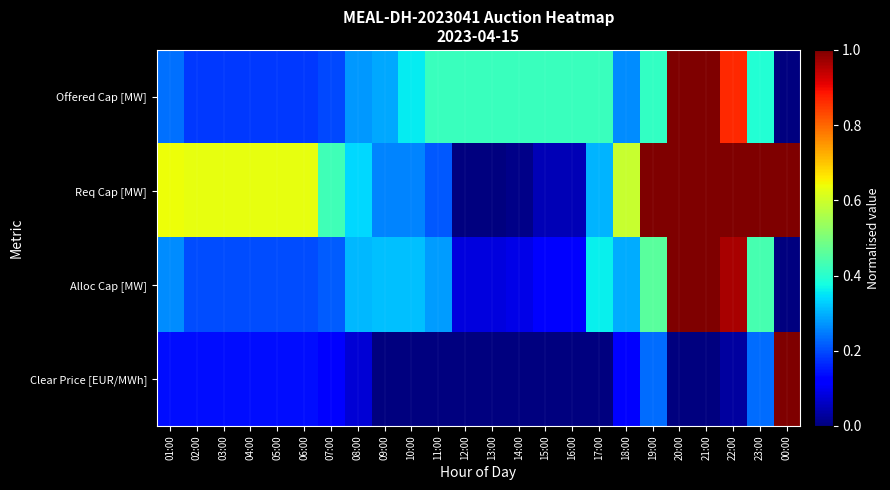

Between 02:00 and 05:00, which series saw the biggest shift?

Offered Cap [MW]